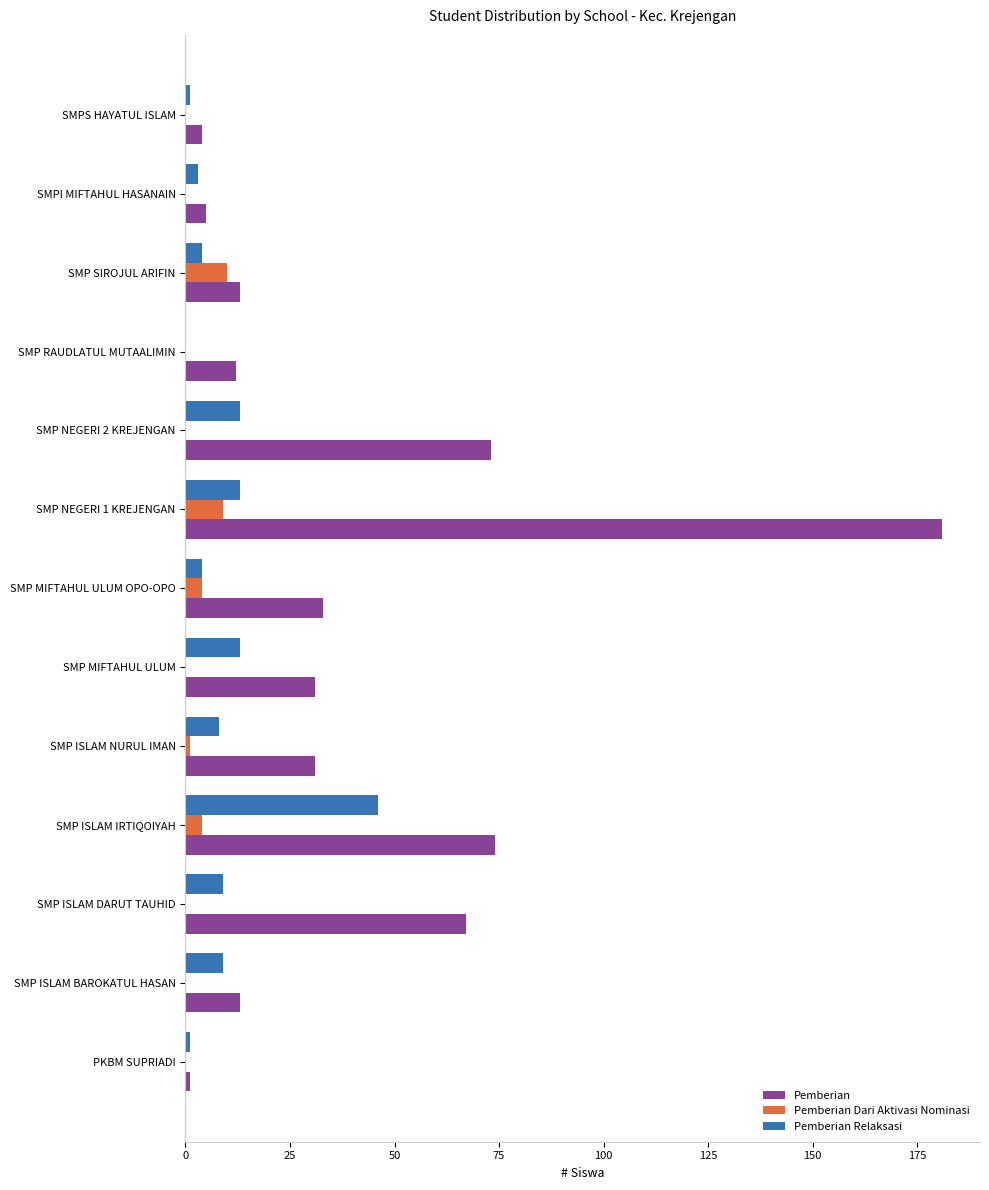

What is the sum of all Pemberian values?

538